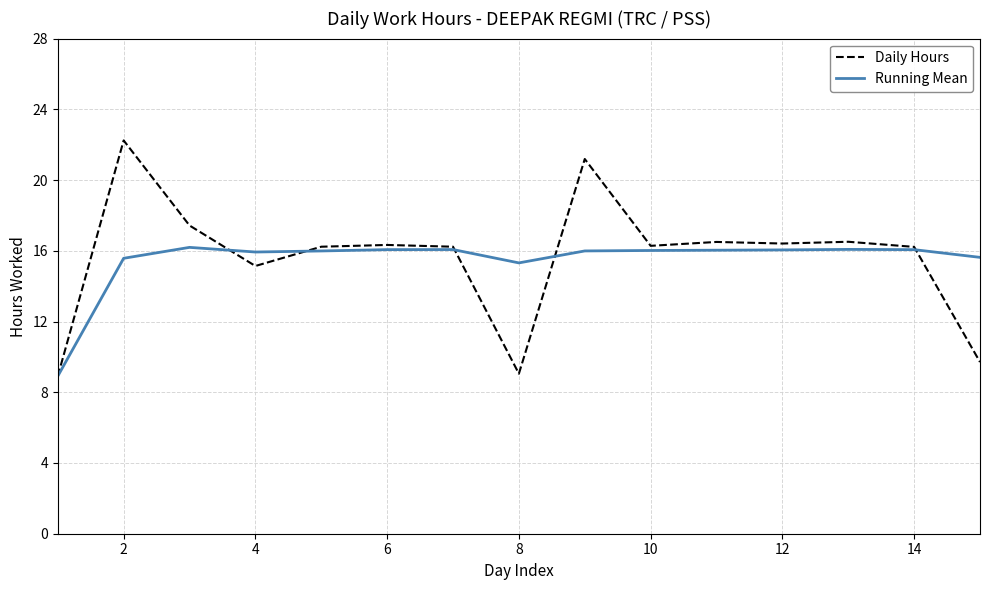

Which series has the widest spread of values?

Daily Hours